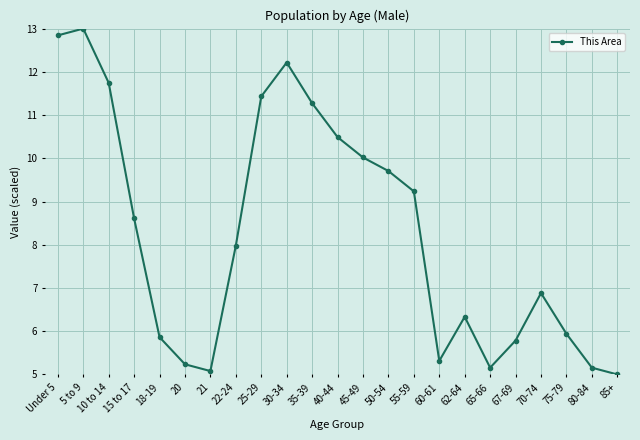

What is the sum of the values at 80-84 and Under 5?

18.0